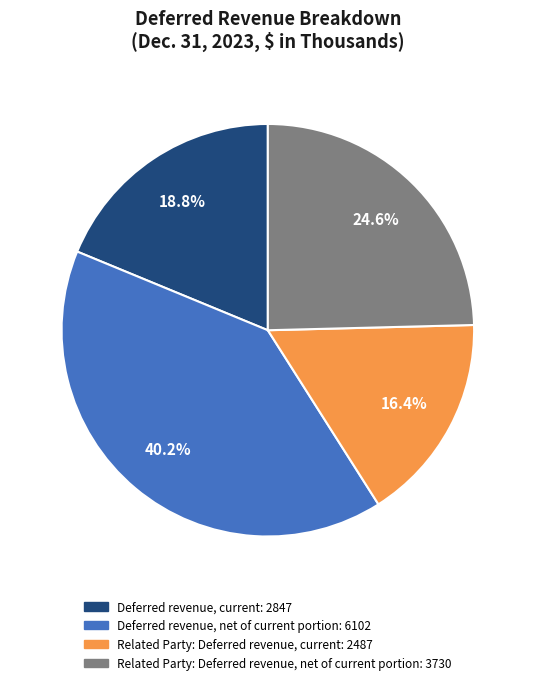

Is it true that Deferred revenue, current is 19% of the pie?

True